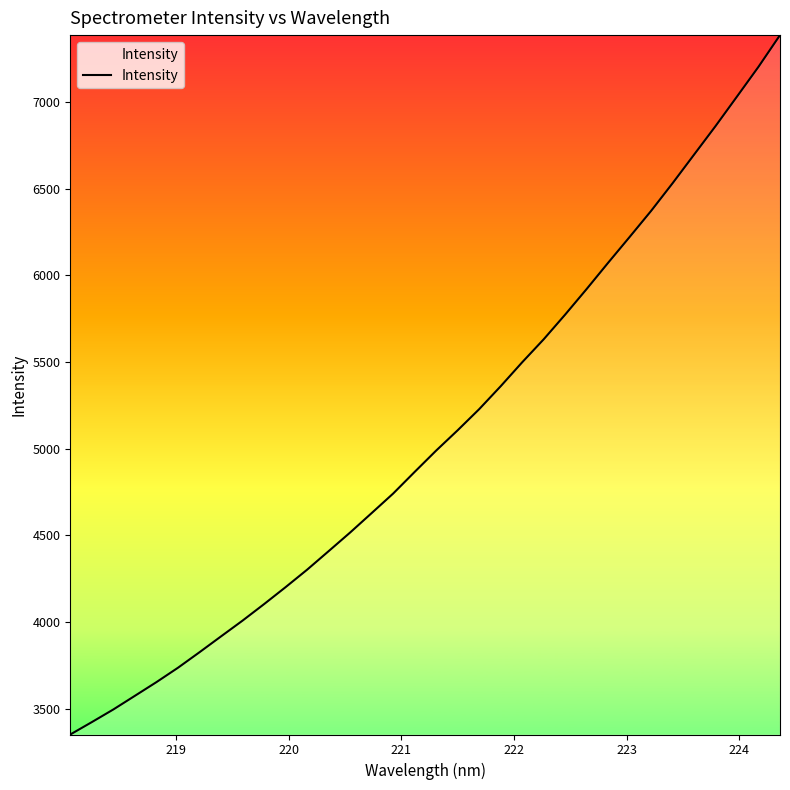

What is the smallest value displayed?

3351.4